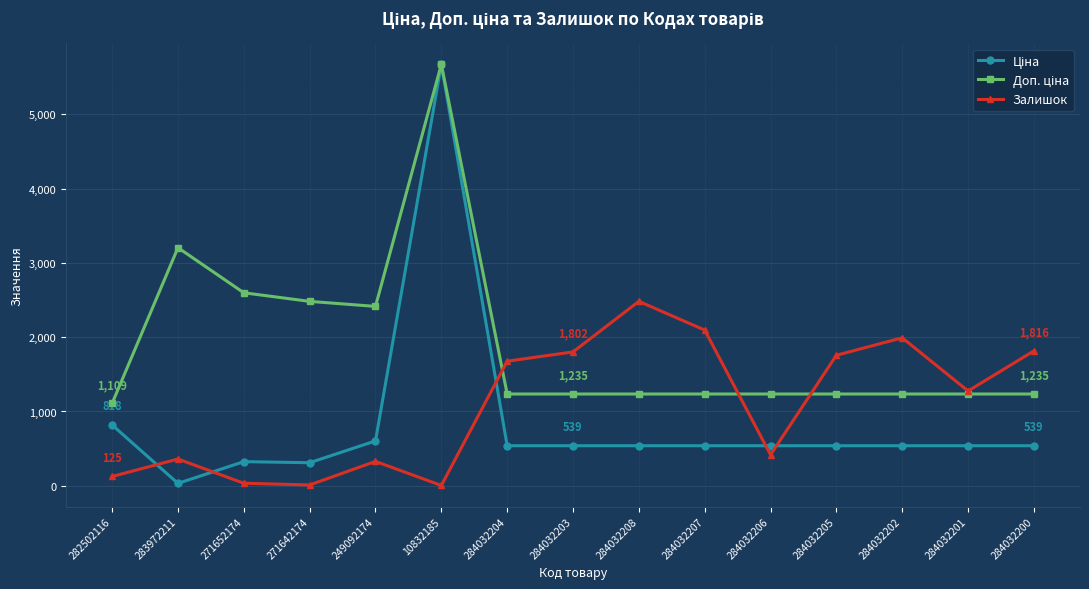

In Залишок, how many points are lower than both neighbors (excluding endpoints)?

4